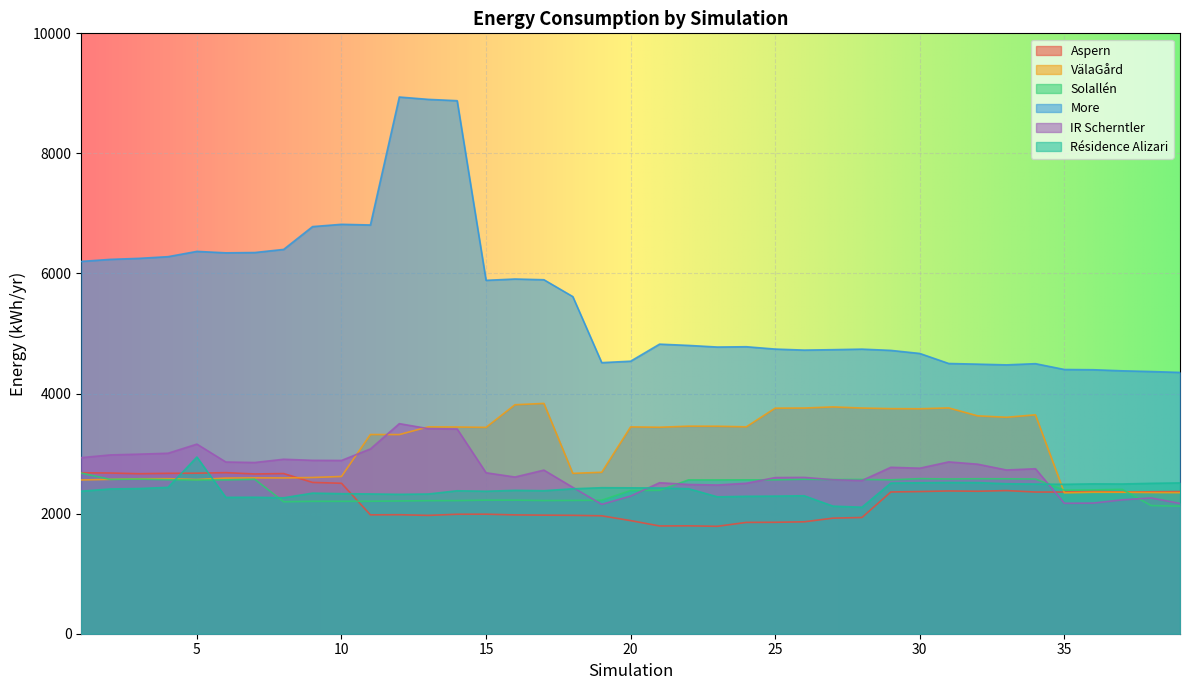

Reading left to right, extract all data points from this chart.

Aspern: 1=2681	2=2677	3=2665	4=2672	5=2674	6=2683	7=2661	8=2668	9=2520	10=2506	11=1980	12=1982	13=1971	14=1990	15=1991	16=1979	17=1975	18=1972	19=1964	20=1884	21=1795	22=1797	23=1789	24=1854	25=1856	26=1864	27=1925	28=1936	29=2361	30=2368	31=2378	32=2373	33=2384	34=2360	35=2360	36=2374	37=2359	38=2364	39=2368
VälaGård: 1=2561	2=2571	3=2581	4=2582	5=2568	6=2592	7=2596	8=2595	9=2602	10=2619	11=3318	12=3317	13=3445	14=3443	15=3437	16=3814	17=3836	18=2671	19=2689	20=3445	21=3439	22=3457	23=3456	24=3446	25=3757	26=3759	27=3778	28=3759	29=3749	30=3747	31=3761	32=3629	33=3605	34=3646	35=2347	36=2356	37=2356	38=2352	39=2350
Solallén: 1=2676	2=2570	3=2576	4=2565	5=2561	6=2562	7=2572	8=2198	9=2205	10=2205	11=2206	12=2211	13=2216	14=2217	15=2225	16=2225	17=2218	18=2220	19=2224	20=2385	21=2388	22=2562	23=2562	24=2563	25=2563	26=2573	27=2568	28=2570	29=2563	30=2583	31=2577	32=2581	33=2580	34=2576	35=2391	36=2395	37=2404	38=2135	39=2124
More: 1=6201	2=6235	3=6252	4=6280	5=6368	6=6344	7=6349	8=6401	9=6781	10=6819	11=6808	12=8939	13=8900	14=8878	15=5886	16=5908	17=5896	18=5615	19=4515	20=4539	21=4823	22=4802	23=4775	24=4780	25=4741	26=4724	27=4731	28=4740	29=4719	30=4668	31=4501	32=4490	33=4478	34=4498	35=4401	36=4397	37=4379	38=4367	39=4352
IR Scherntler: 1=2933	2=2978	3=2991	4=3006	5=3158	6=2860	7=2852	8=2906	9=2888	10=2886	11=3078	12=3499	13=3416	14=3410	15=2681	16=2610	17=2725	18=2438	19=2155	20=2293	21=2515	22=2486	23=2477	24=2506	25=2601	26=2604	27=2565	28=2552	29=2772	30=2757	31=2862	32=2824	33=2727	34=2748	35=2173	36=2176	37=2230	38=2261	39=2170
Résidence Alizari: 1=2374	2=2411	3=2418	4=2438	5=2943	6=2271	7=2273	8=2264	9=2342	10=2333	11=2328	12=2322	13=2327	14=2381	15=2373	16=2388	17=2382	18=2414	19=2432	20=2430	21=2427	22=2416	23=2280	24=2289	25=2292	26=2298	27=2125	28=2107	29=2509	30=2514	31=2519	32=2517	33=2498	34=2493	35=2489	36=2496	37=2494	38=2505	39=2512